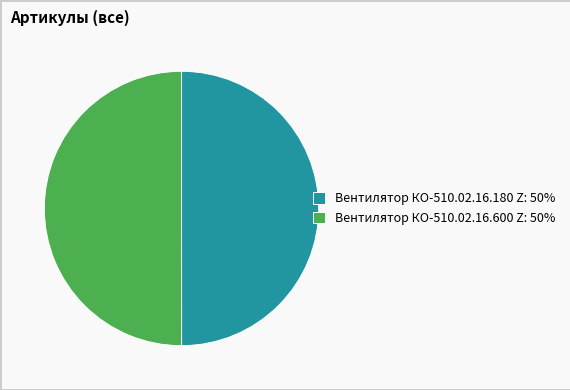

Is the sum of Вентилятор КО-510.02.16.600 Z: 50% and Вентилятор КО-510.02.16.180 Z: 50% greater than half?

Yes